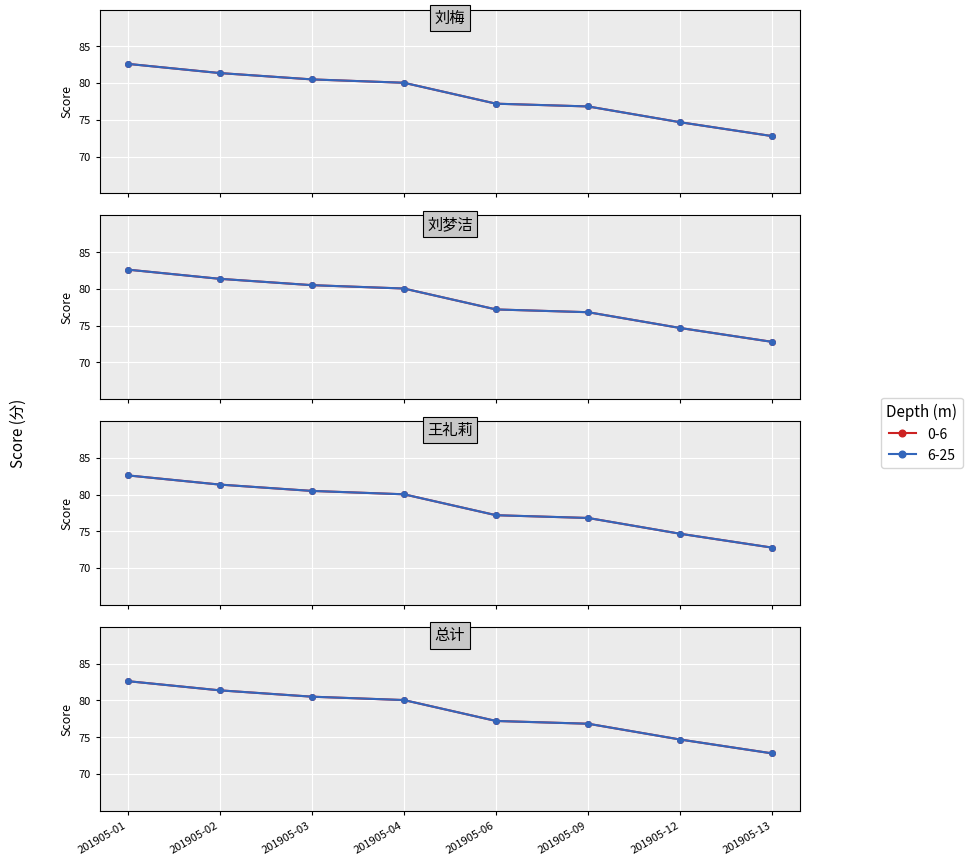

What is the difference between the values at 201905-04 and 201905-02?

1.3